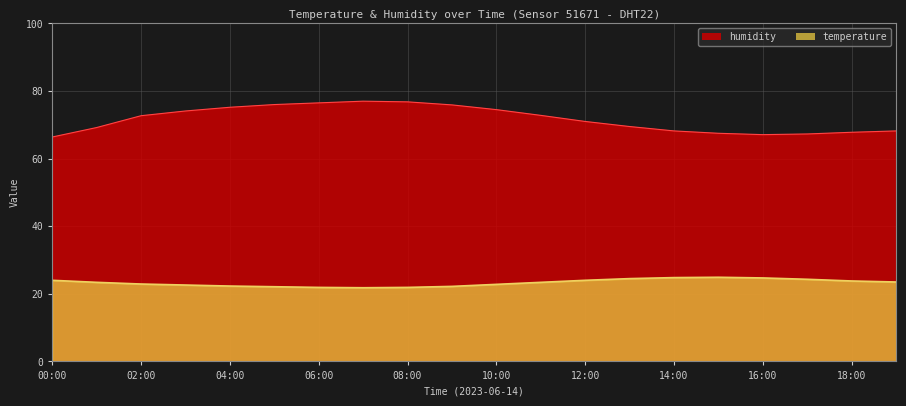

Reading right to left, transcribe all the data shown in this chart.

temperature: 19:00=23.5	18:00=23.8	17:00=24.3	16:00=24.7	15:00=24.9	14:00=24.8	13:00=24.5	12:00=24.0	11:00=23.4	10:00=22.8	09:00=22.2	08:00=21.9	07:00=21.8	06:00=21.9	05:00=22.1	04:00=22.3	03:00=22.6	02:00=22.9	01:00=23.4	00:00=24.0
humidity: 19:00=68.2	18:00=67.8	17:00=67.3	16:00=67.1	15:00=67.5	14:00=68.2	13:00=69.5	12:00=71.0	11:00=72.8	10:00=74.5	09:00=75.9	08:00=76.8	07:00=77.0	06:00=76.5	05:00=76.0	04:00=75.2	03:00=74.1	02:00=72.7	01:00=69.2	00:00=66.4